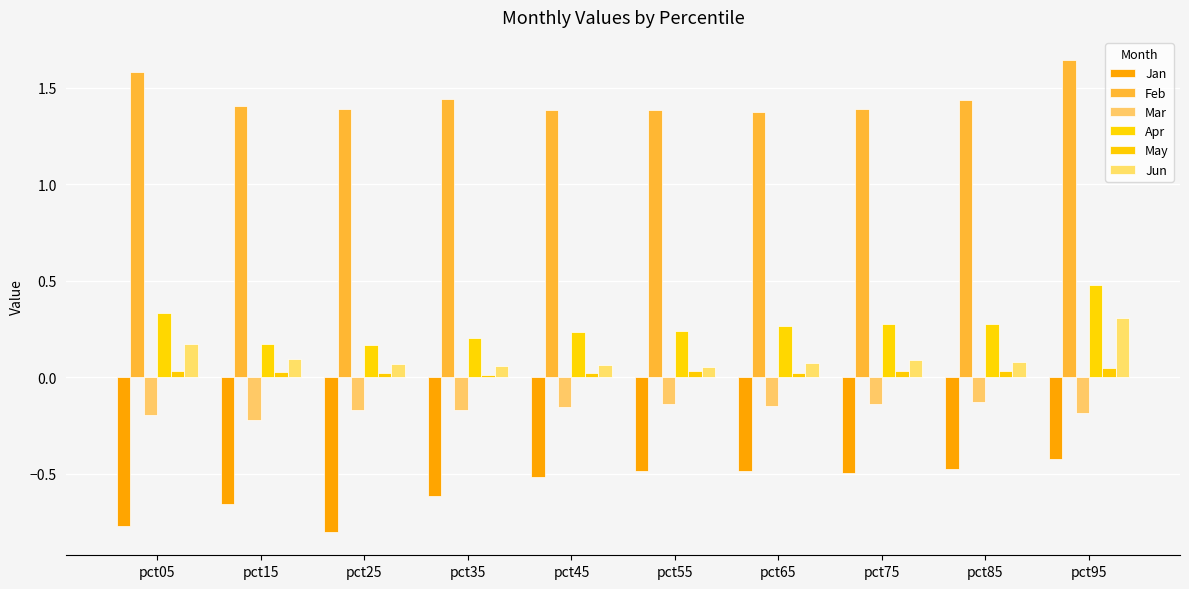

What is the difference between the second highest and second lowest values in the Jun series?

0.1